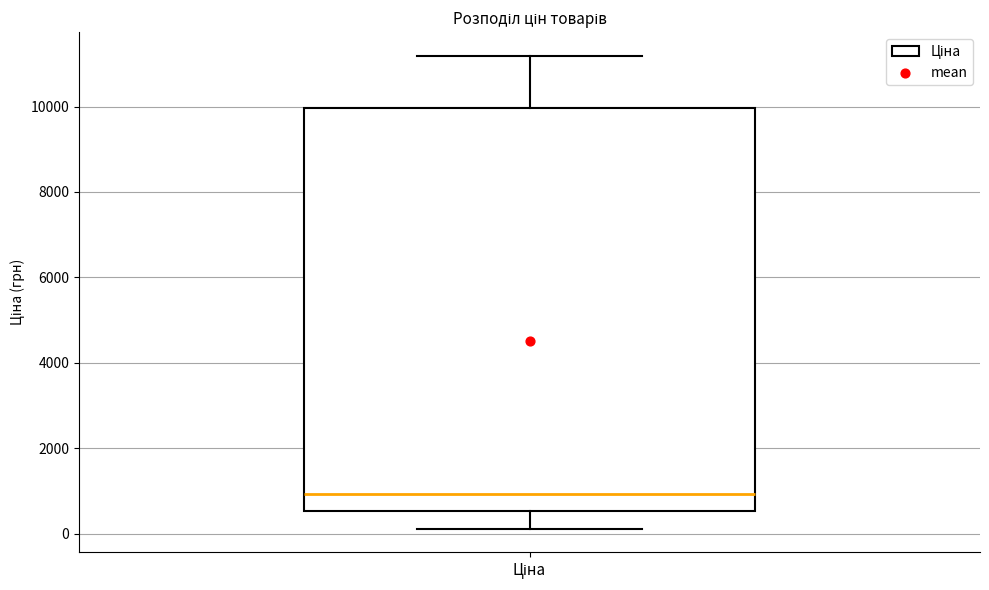

Read this box plot against the y-axis: the position of the median line, the range covered by the box, and the ends of both whiskers. The values are not printed on the chart, so give them approximately, as read against the axis.

median 1000, box 600 to 10000, whiskers 200 to 11200